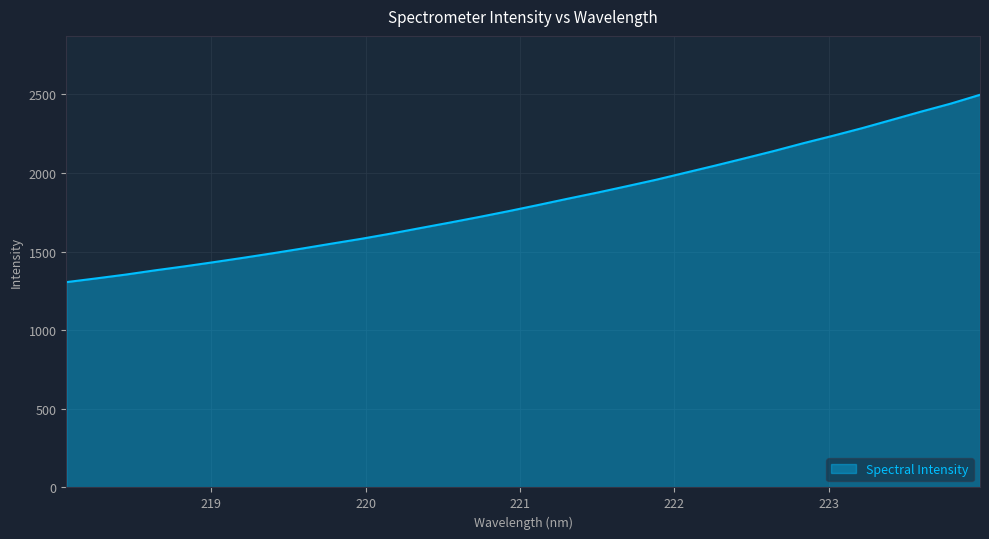

Does the chart display data point markers on the line(s)?

No